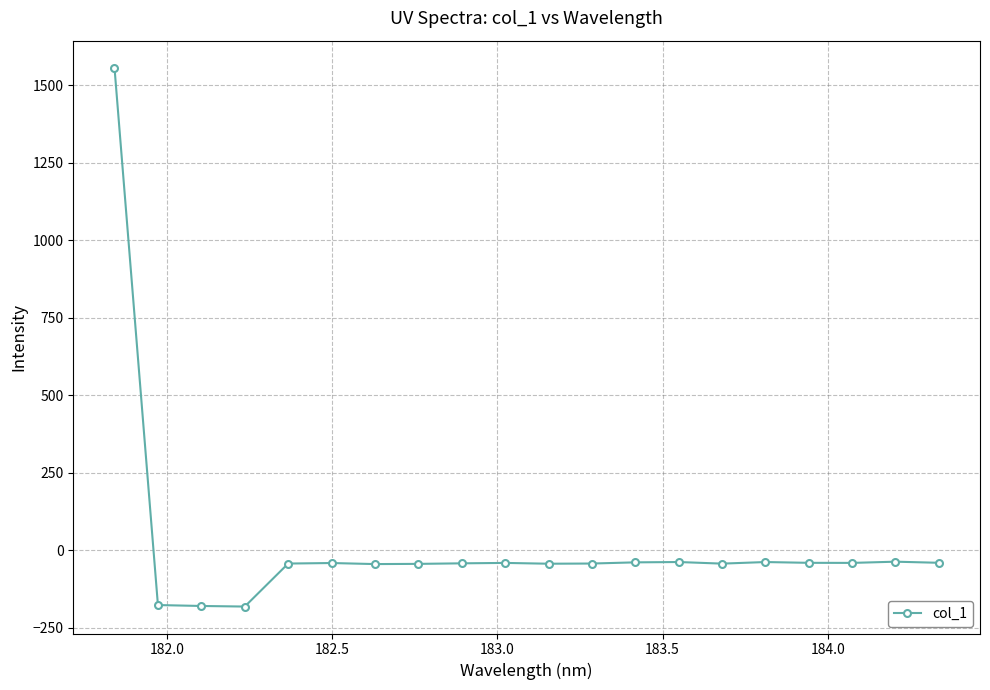

How many series are shown in this chart?

1